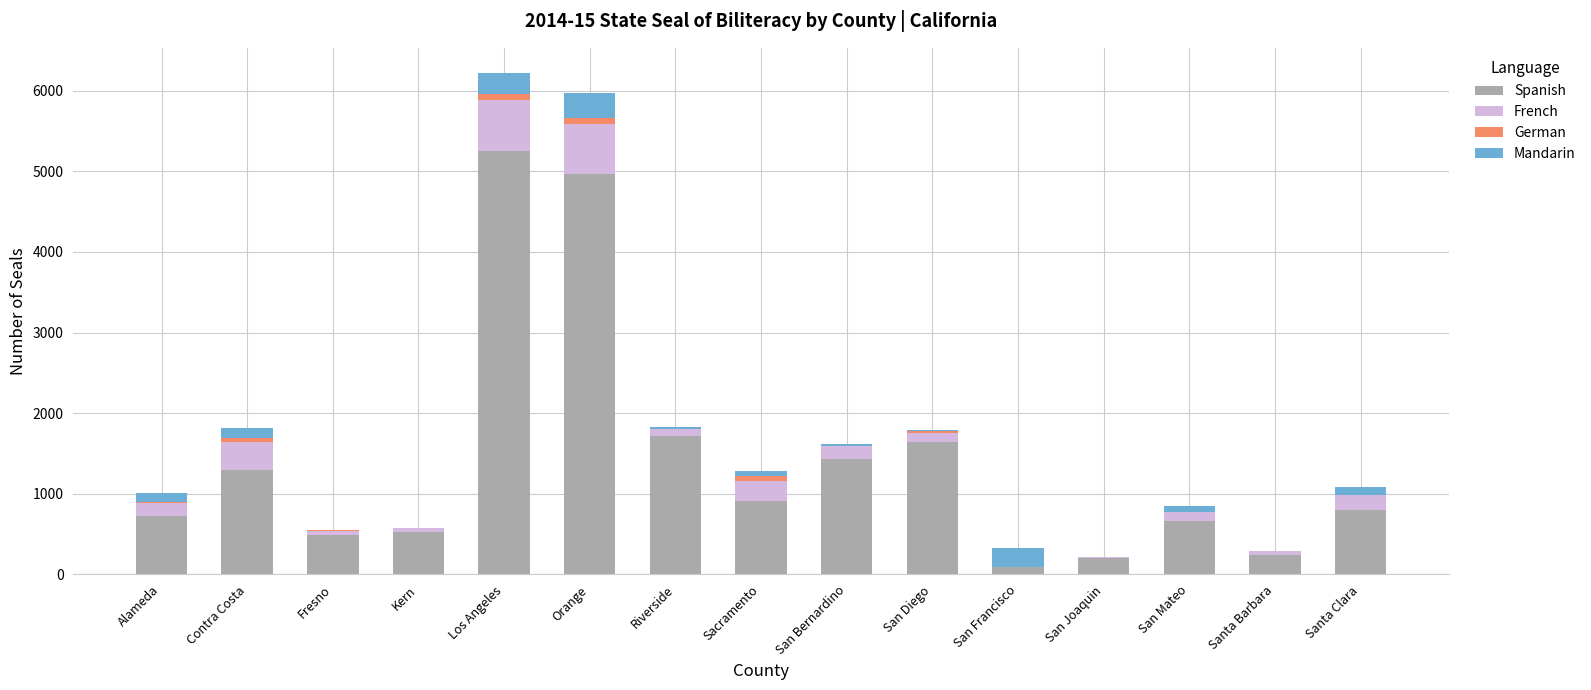

The value of Spanish at Fresno is 490. True or false?

True